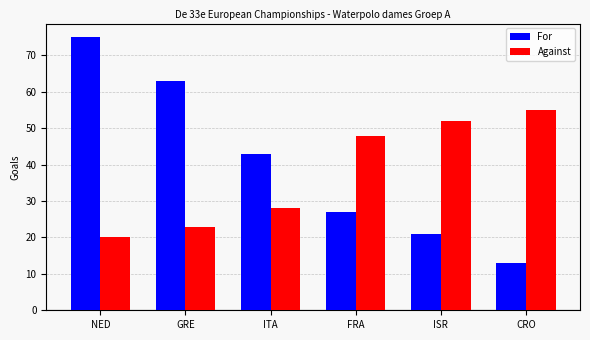

What is the difference between the maximum and minimum values in the For series?

62